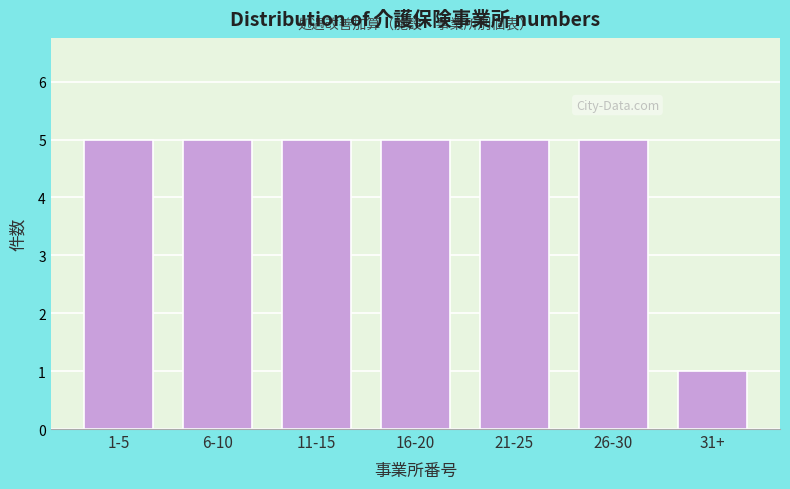

Reading left to right, list all the values displayed in this chart.

5	5	5	5	5	5	1